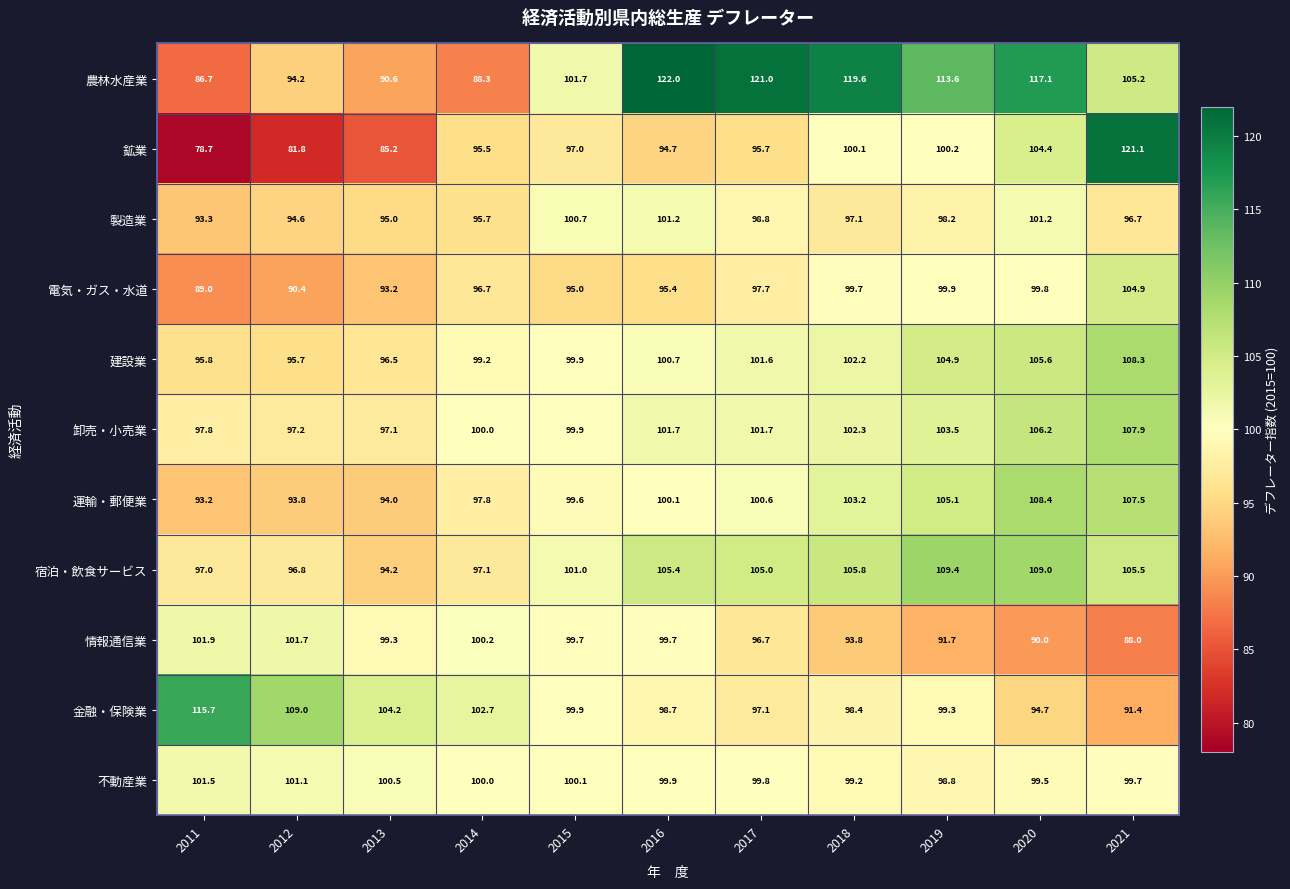

Rank the series by their maximum value, from highest to lowest.

農林水産業, 鉱業, 金融・保険業, 宿泊・飲食サービス, 運輸・郵便業, 建設業, 卸売・小売業, 電気・ガス・水道, 情報通信業, 不動産業, 製造業